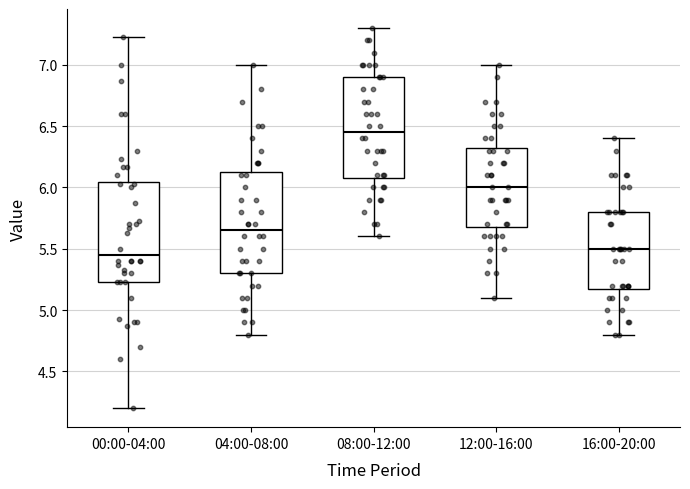

Where does the median line of the box for 08:00-12:00 sit on the y-axis? The values are not printed on the chart, so give them approximately, as read against the axis.

6.45